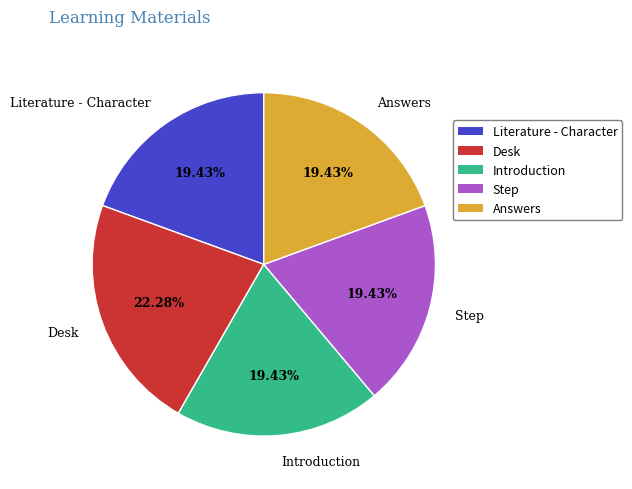

To the nearest percent, what is the difference between the largest and smallest slice percentages?

3%